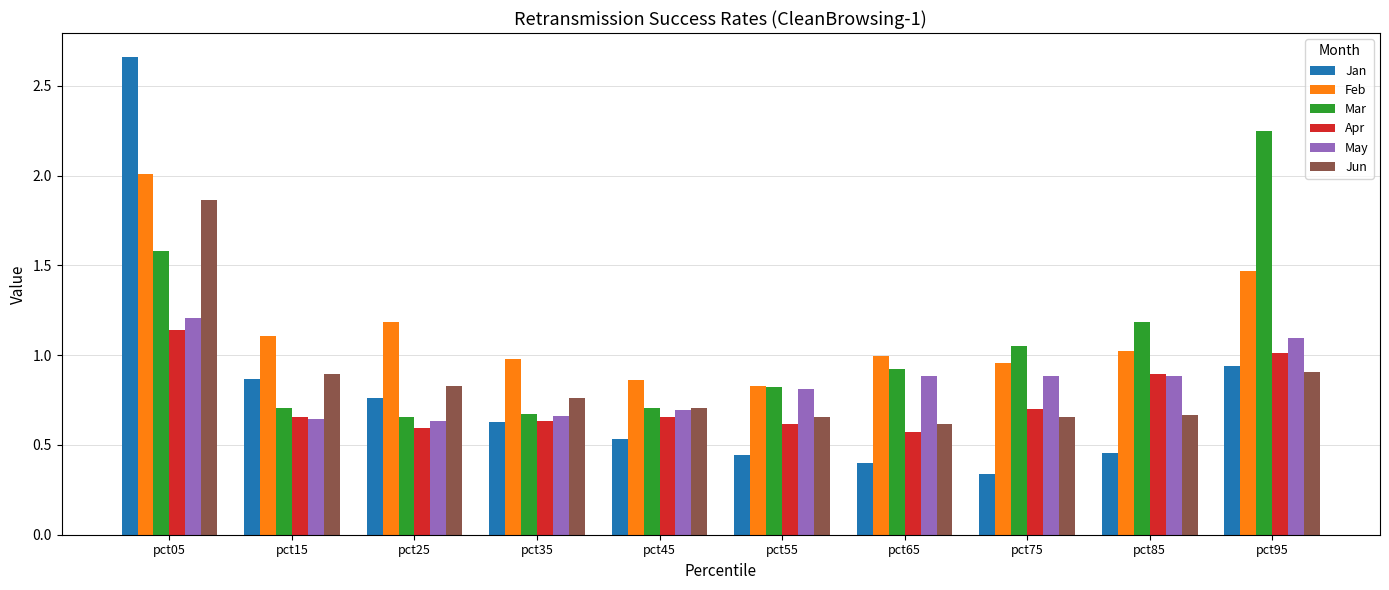

The value of Mar at pct35 is 0.4. True or false?

False